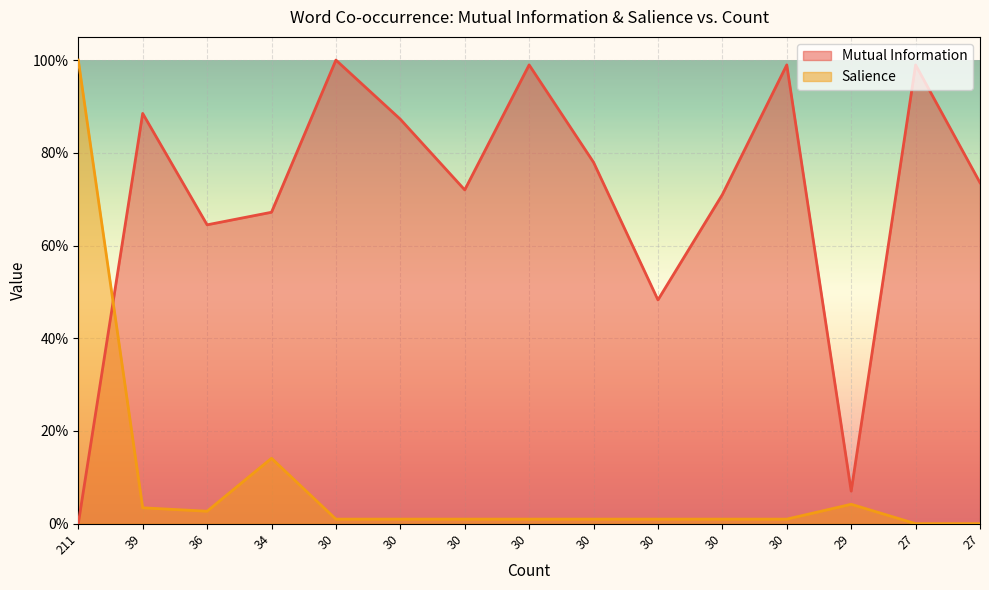

Is it true that Mutual Information equals 1.0 at 34?

False